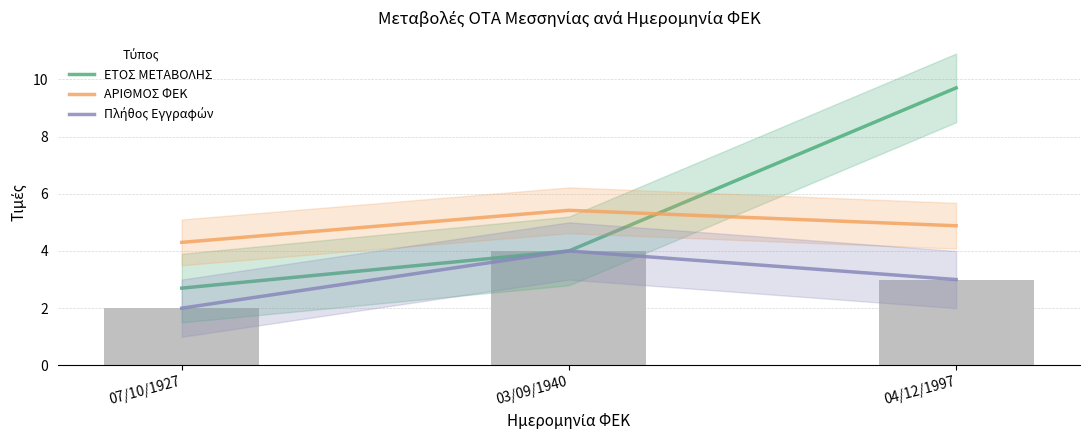

At which category does the chart reach its minimum across all series?

07/10/1927